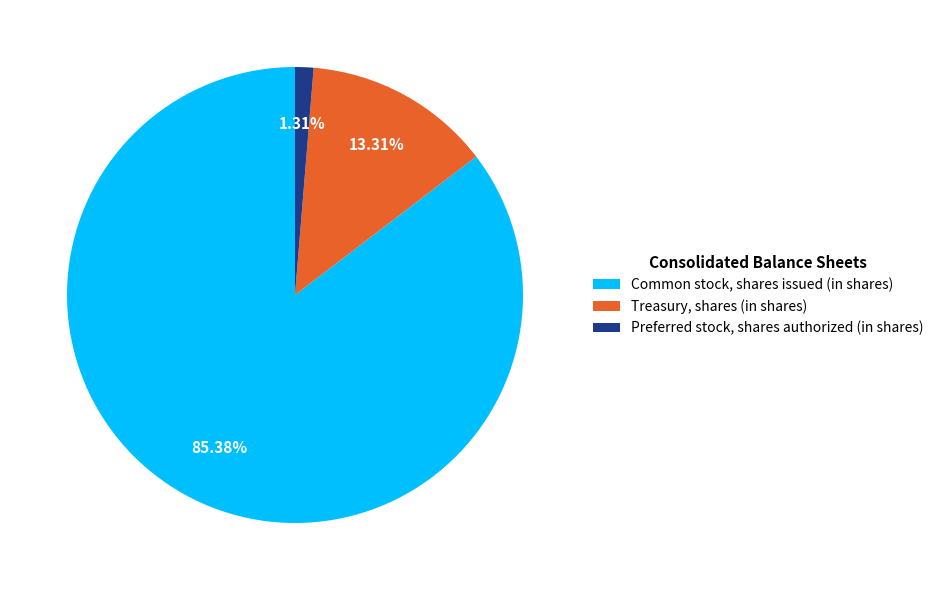

What is the largest slice in the pie chart?

Common stock, shares issued (in shares)